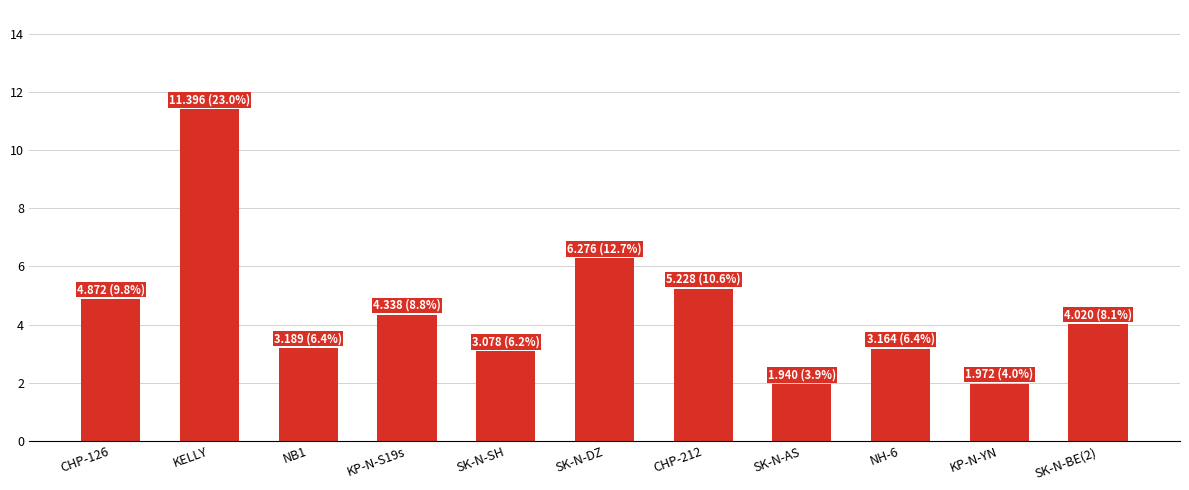

Where is the data nearest to the value 6?

SK-N-DZ